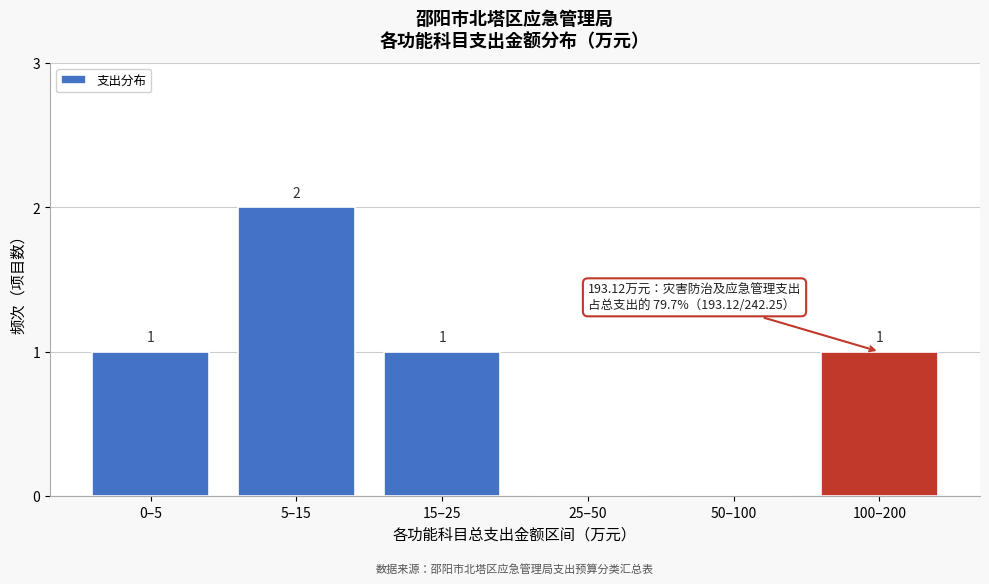

Reading left to right, extract all data points from this chart.

0–5=1	5–15=2	15–25=1	25–50=0	50–100=0	100–200=1